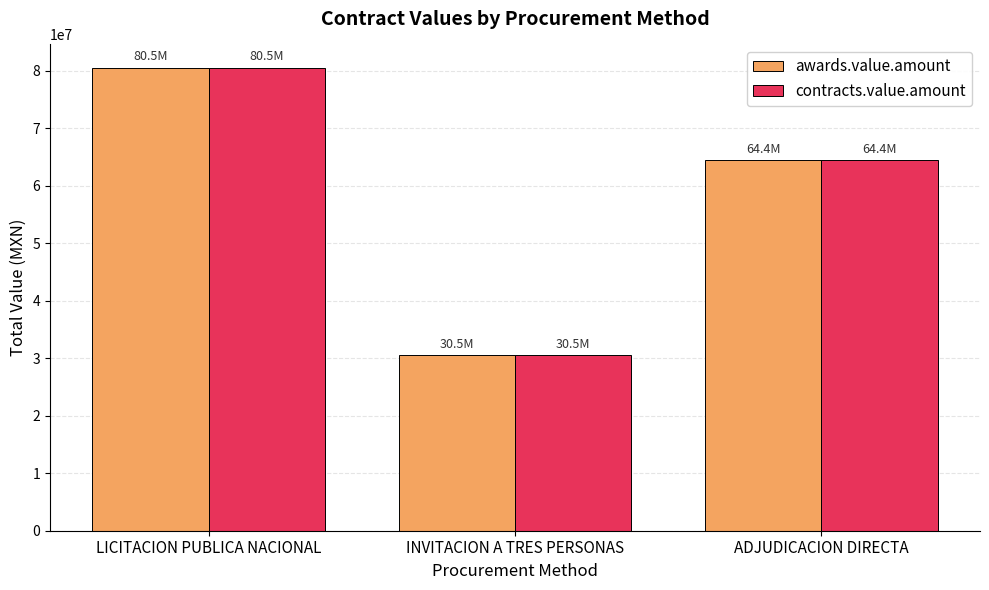

What is the difference between the contracts.value.amount values at INVITACION A TRES PERSONAS and LICITACION PUBLICA NACIONAL?

50007624.3